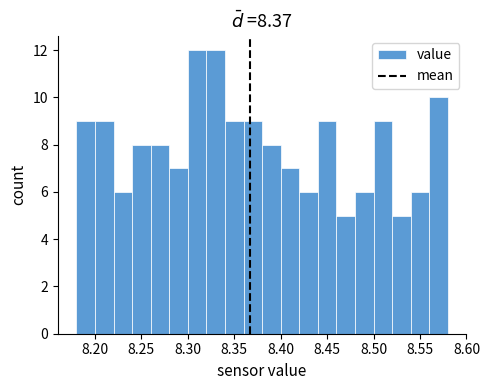

How tall is the bar that spans 8.50 to 8.52 on the x-axis? The values are not printed on the chart, so give them approximately, as read against the axis.

9